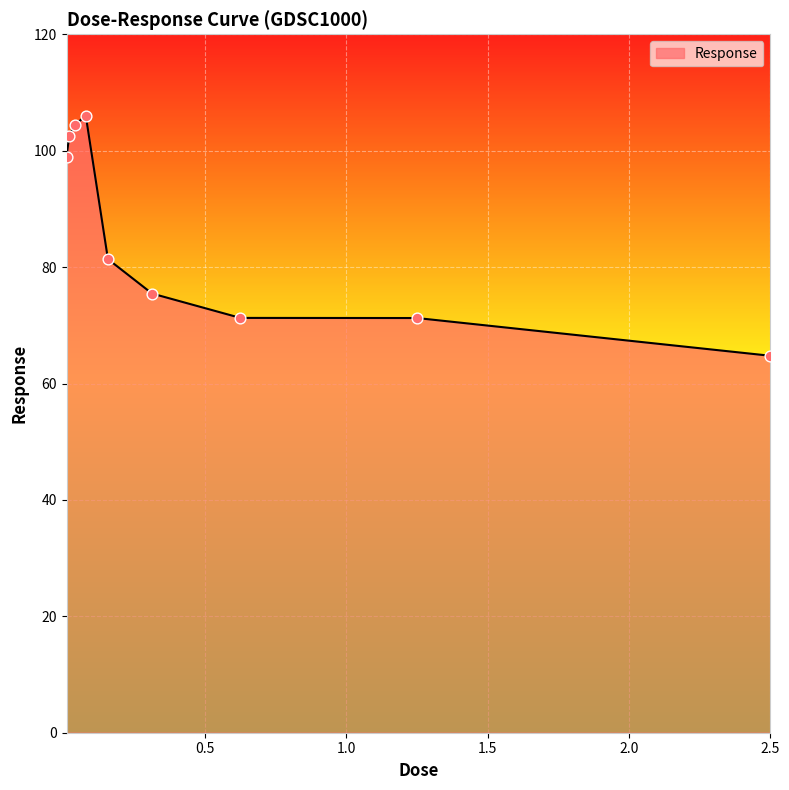

What is the maximum value shown in the chart?

105.9